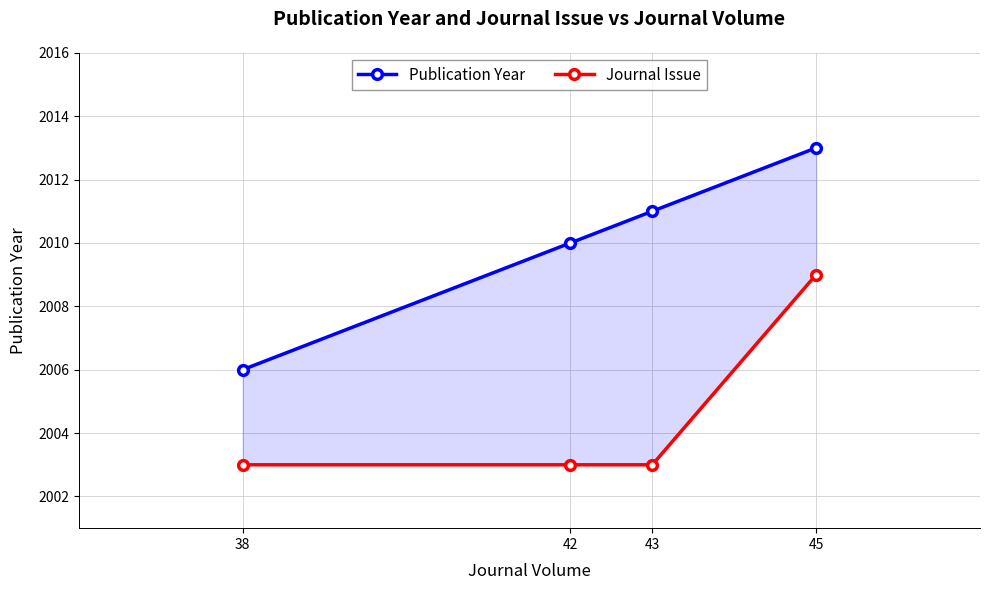

How many data points in Publication Year are less than 2011?

2